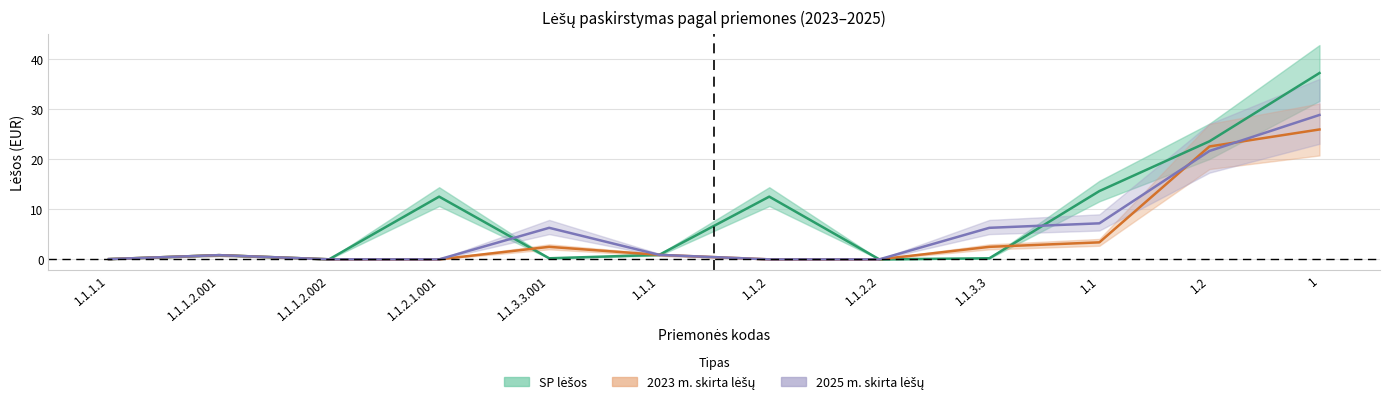

How many series are shown in this chart?

3